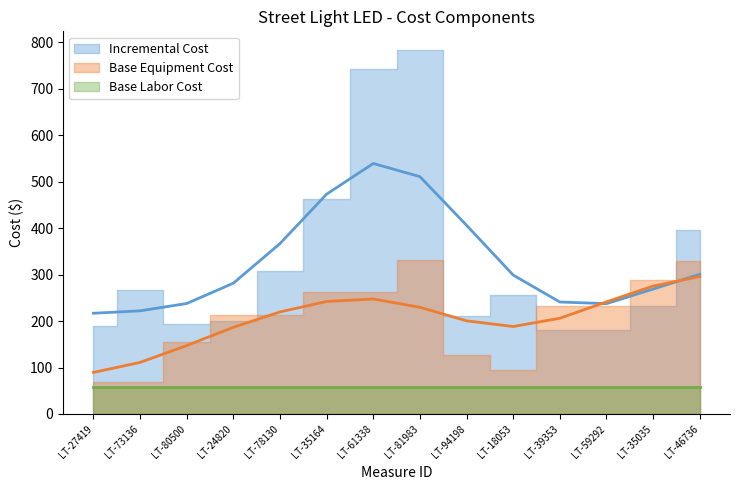

What is the approximate value of Base Equipment Cost at LT-80500?

155.9